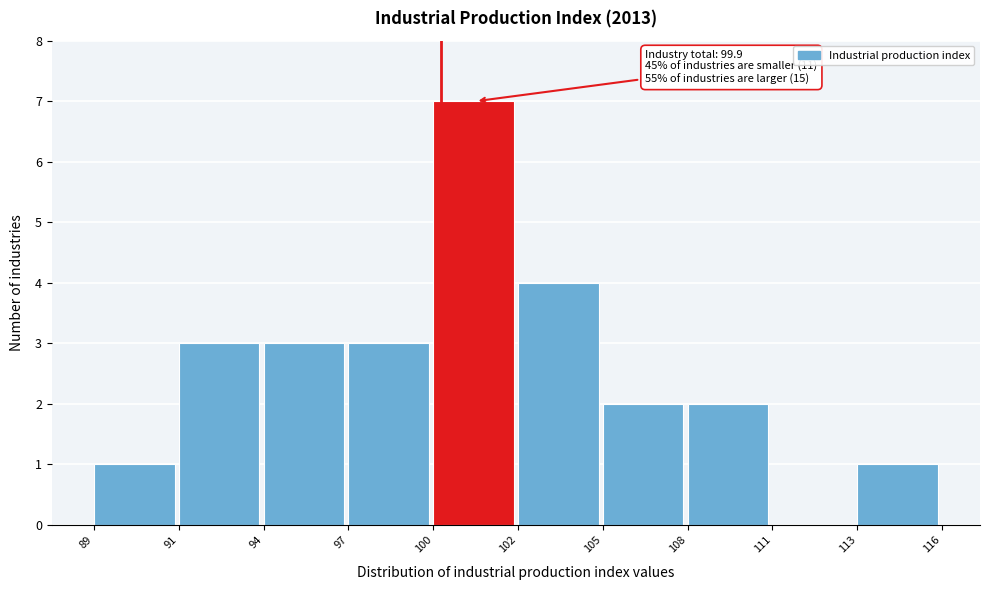

Reading left to right, what are all the values shown in this chart?

89=1	91=3	94=3	97=3	100=7	102=4	105=2	108=2	111=0	113=1